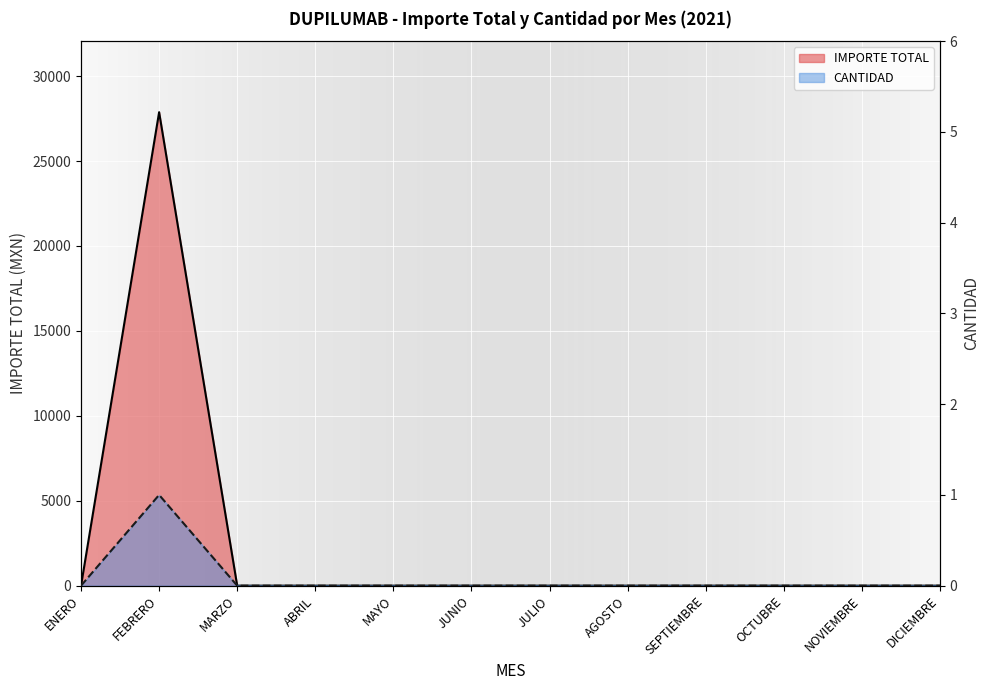

True or false: IMPORTE TOTAL and CANTIDAD cross at least once.

False